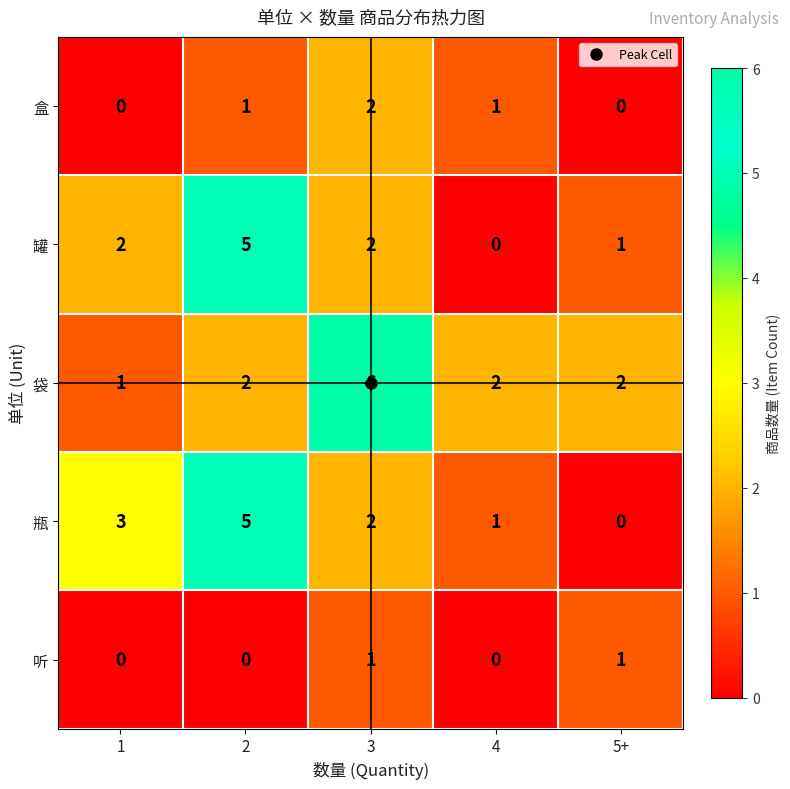

Between 1 and 5+, which series saw the biggest shift?

瓶